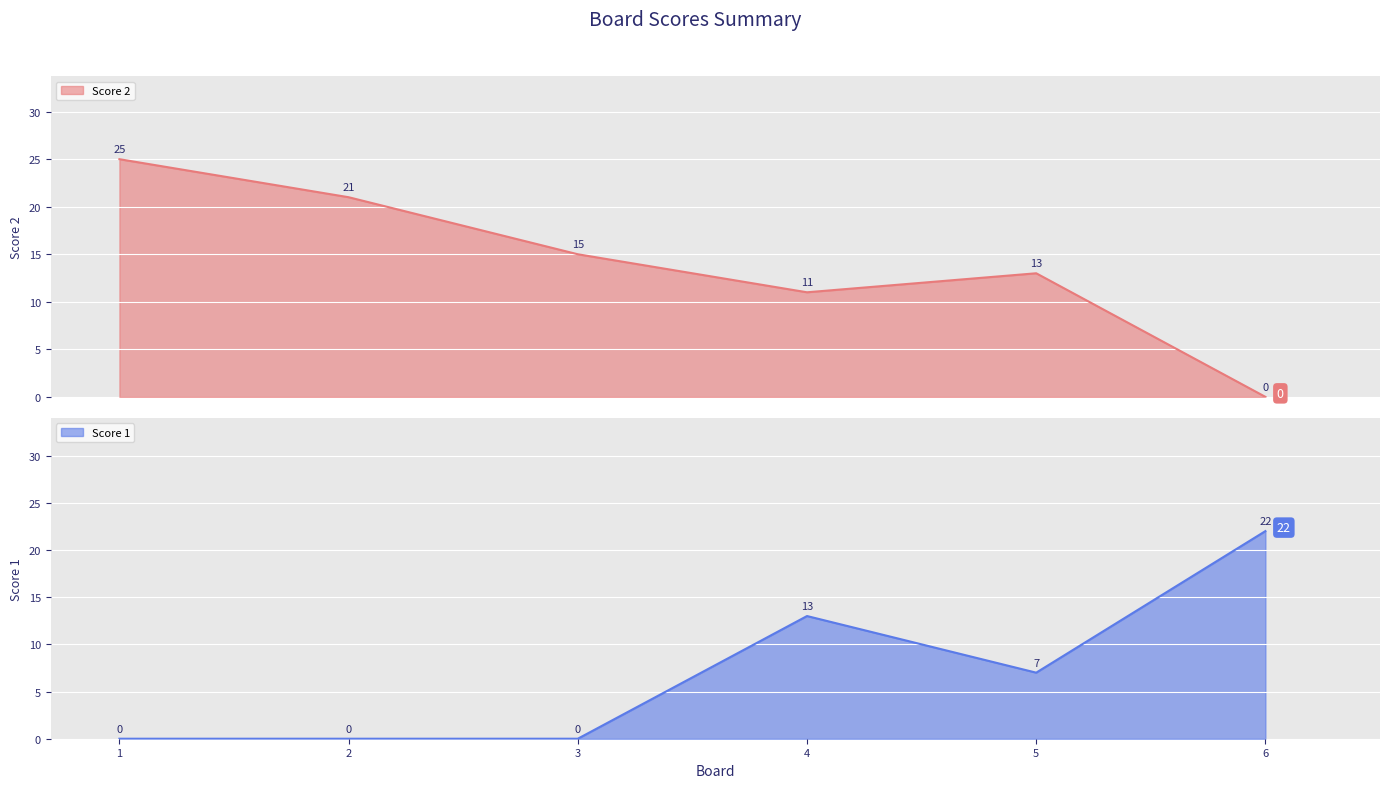

What is the average value of the Score 1 series?

7